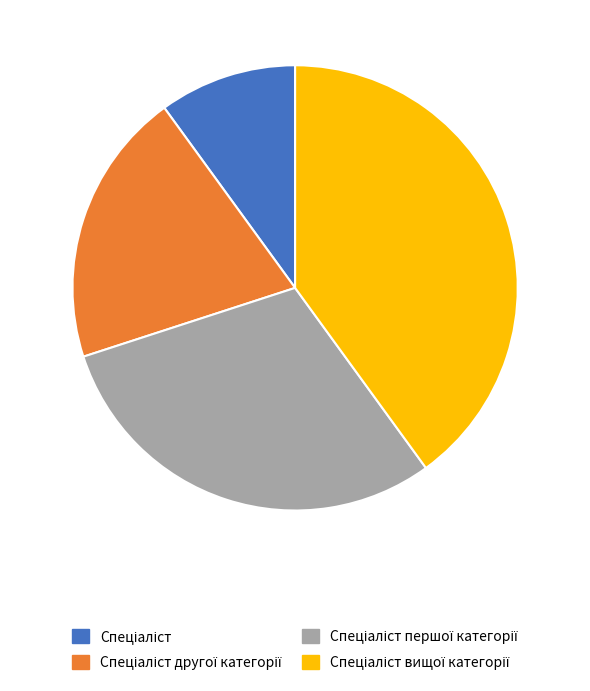

Is there a majority slice in this chart?

No